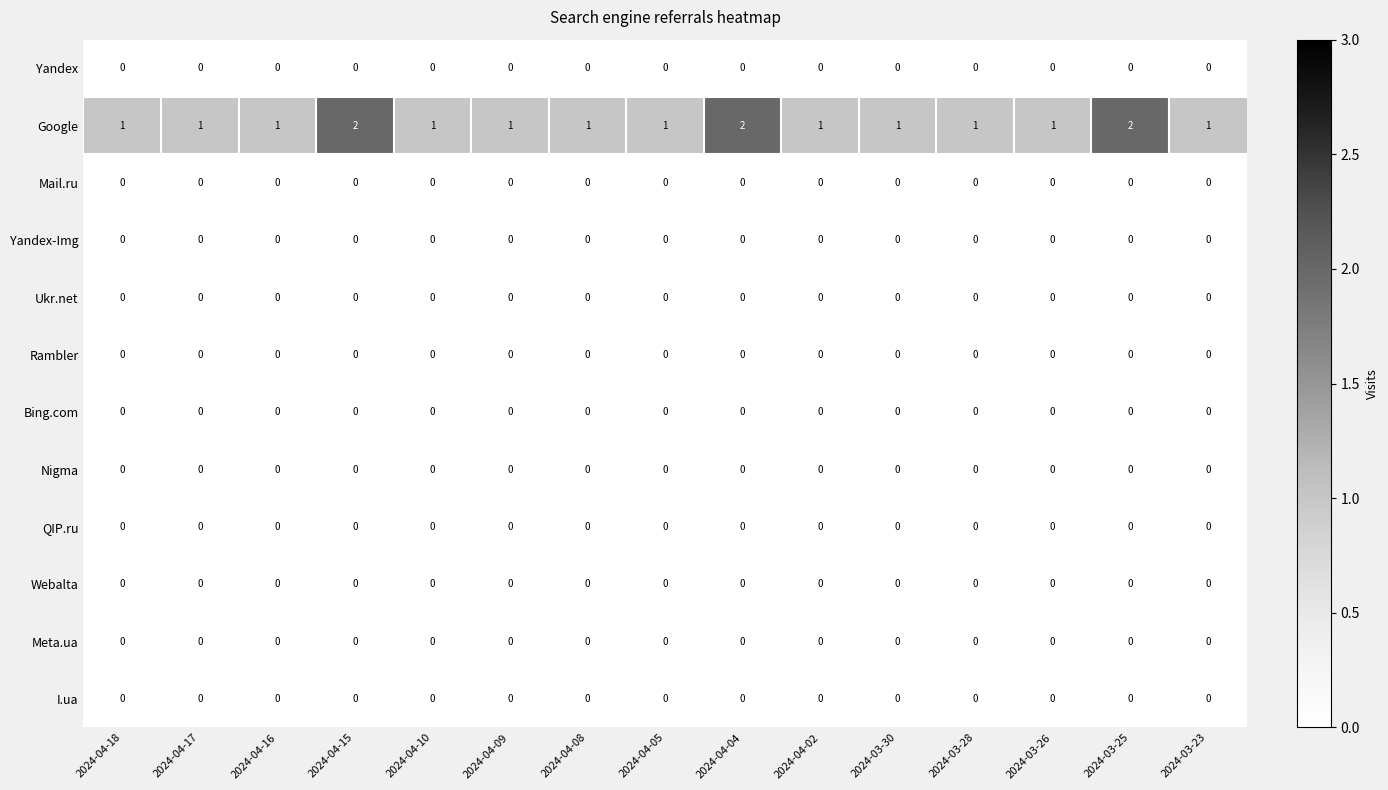

Between 2024-04-10 and 2024-04-04, which series saw the biggest shift?

Google